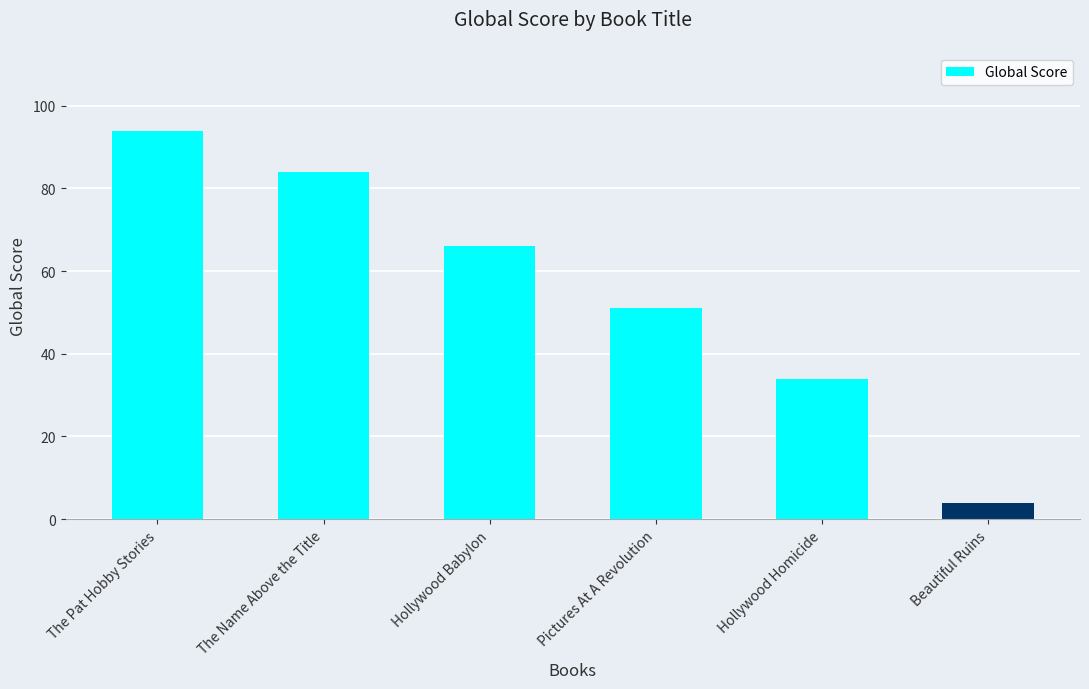

Approximately how many times larger is the value at Hollywood Homicide compared to Beautiful Ruins?

8.5